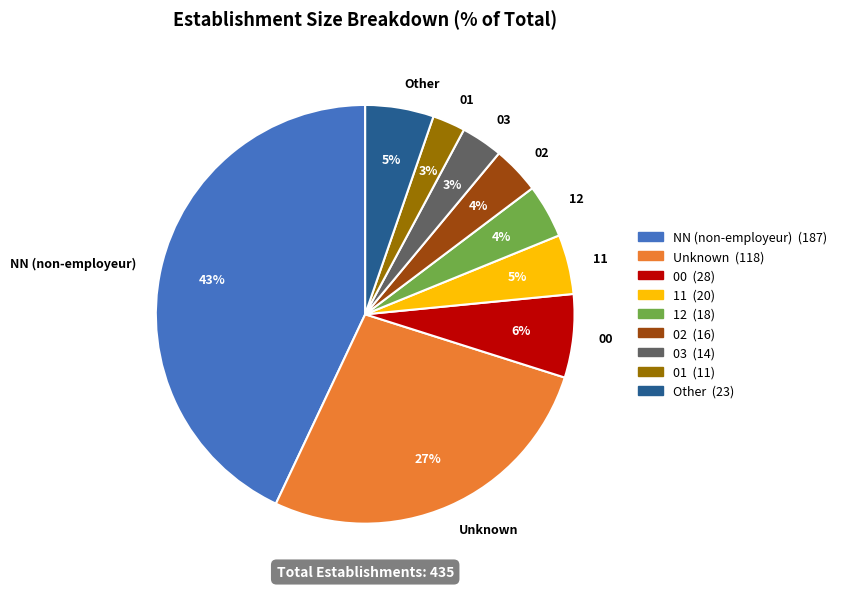

To the nearest percent, what percentage of the pie is Unknown?

27%